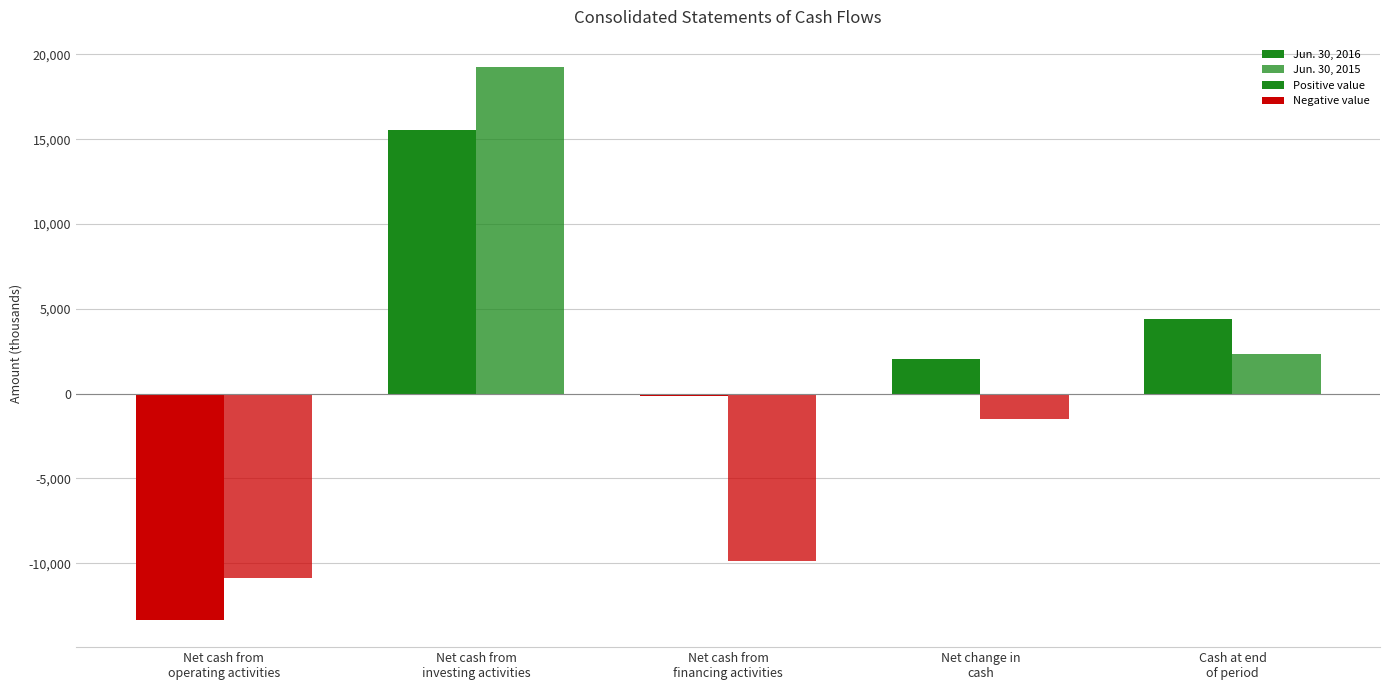

How many groups of bars are there?

5